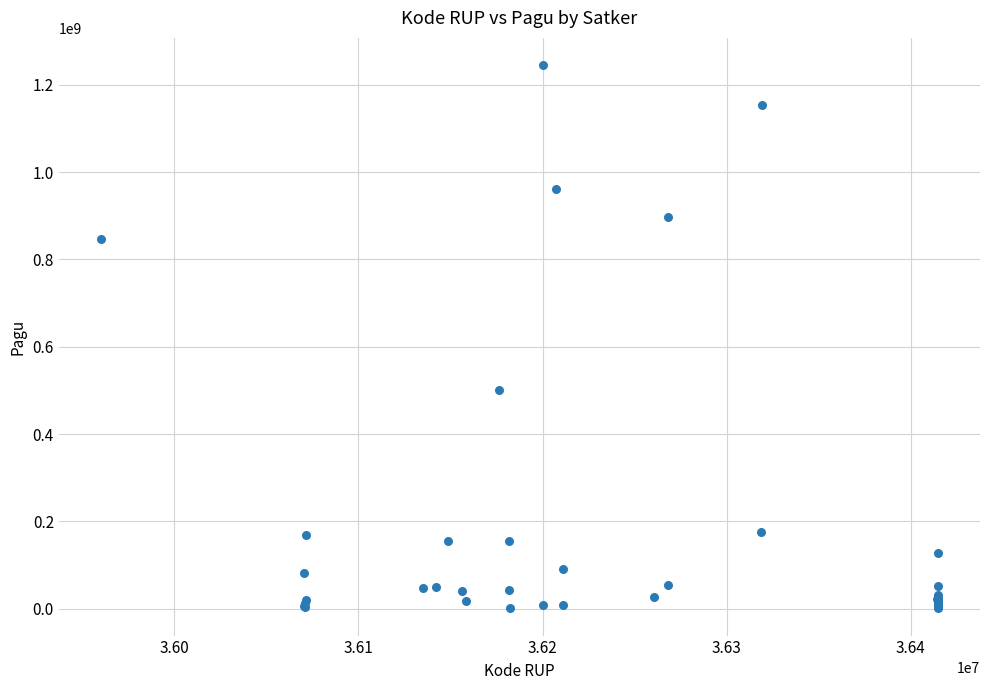

What Y value in the scatter plot is closest to 622840000?

499932000